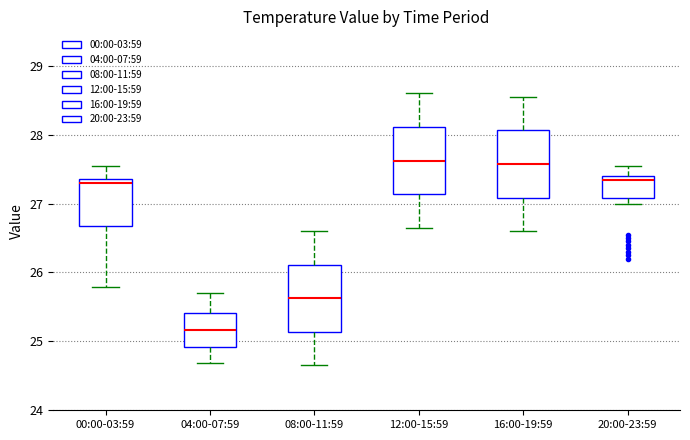

Where is the lower edge of the box for 12:00-15:59 on the y-axis? The values are not printed on the chart, so give them approximately, as read against the axis.

27.1